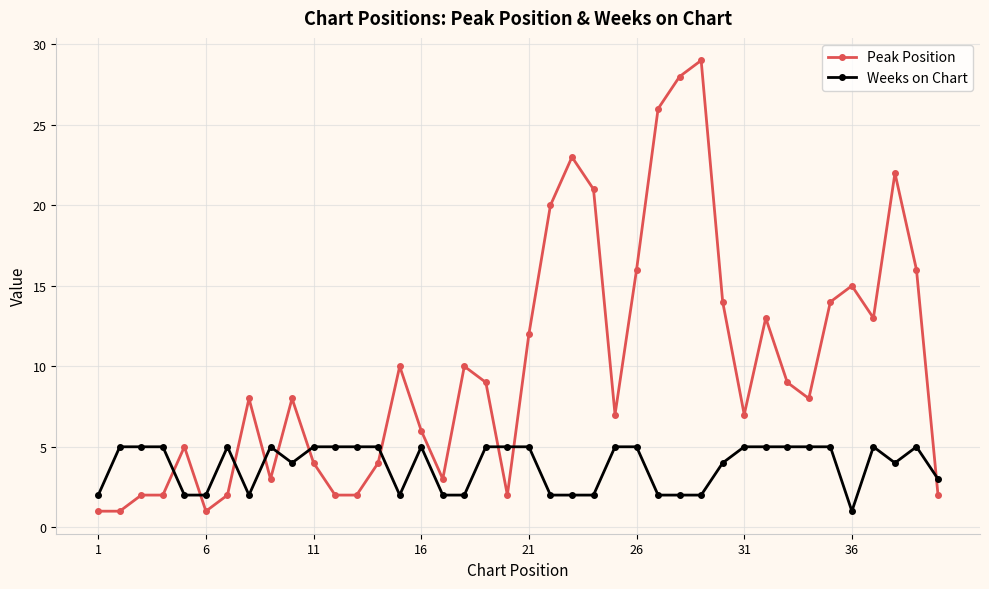

Which series has the largest total across all categories?

Peak Position